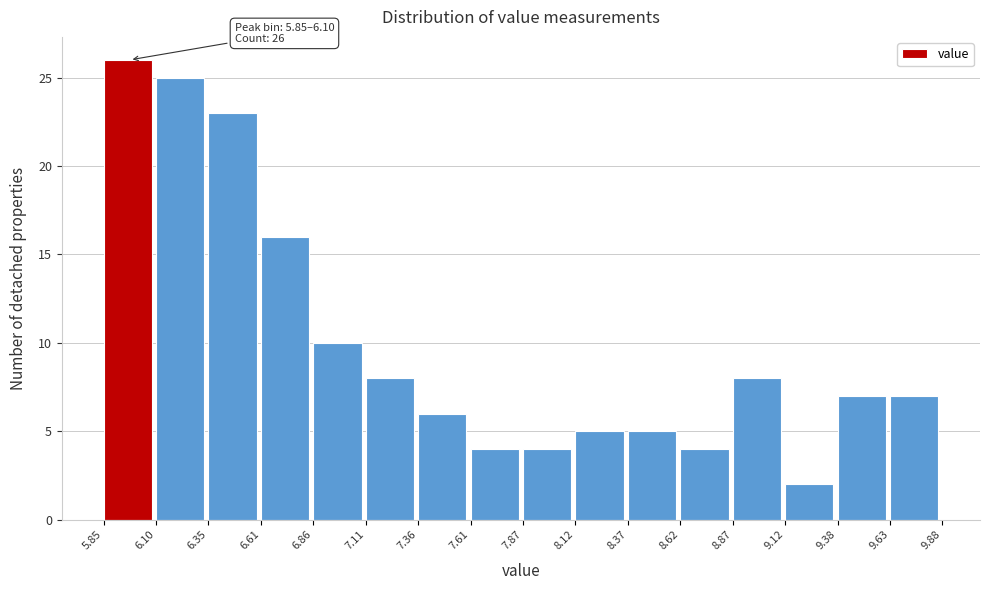

Over which range of the x-axis is the bar tallest?

5.85 to 6.10